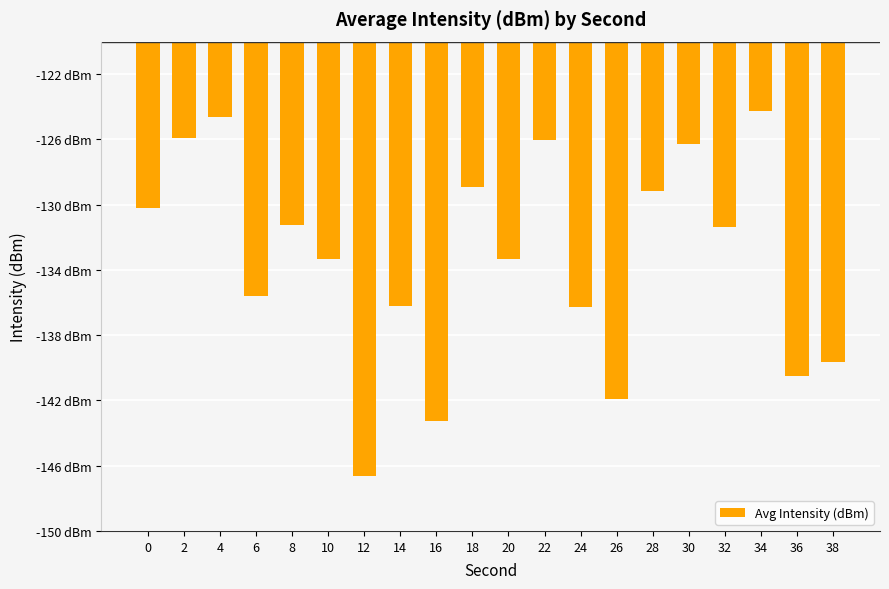

True or false: the data shows -130.2 at 0.

True